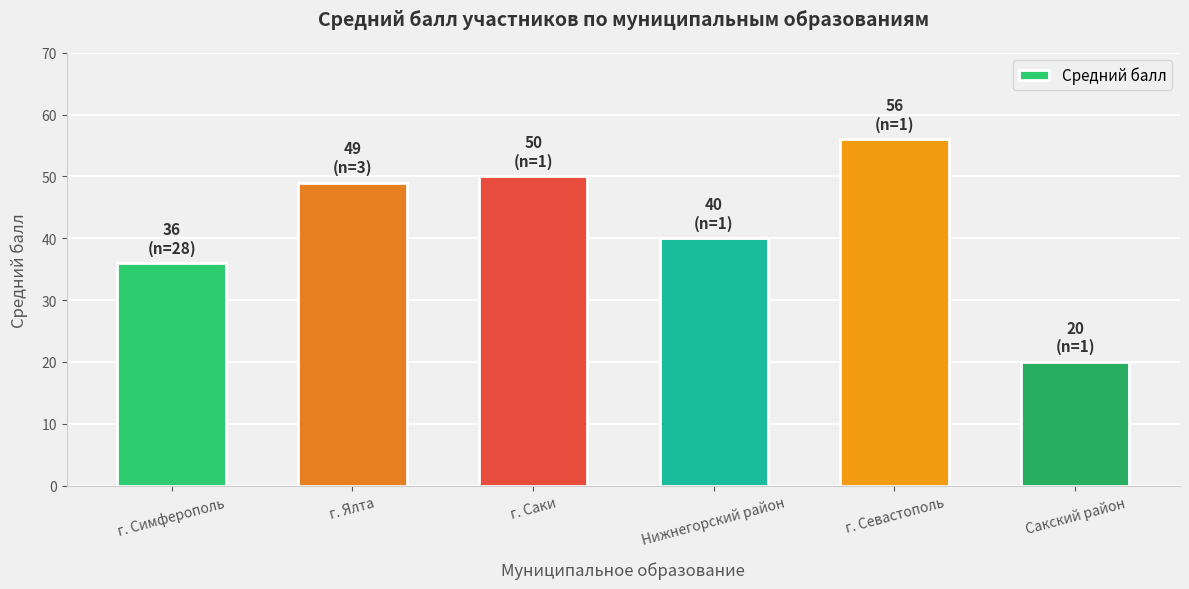

How many bars are there in total?

6